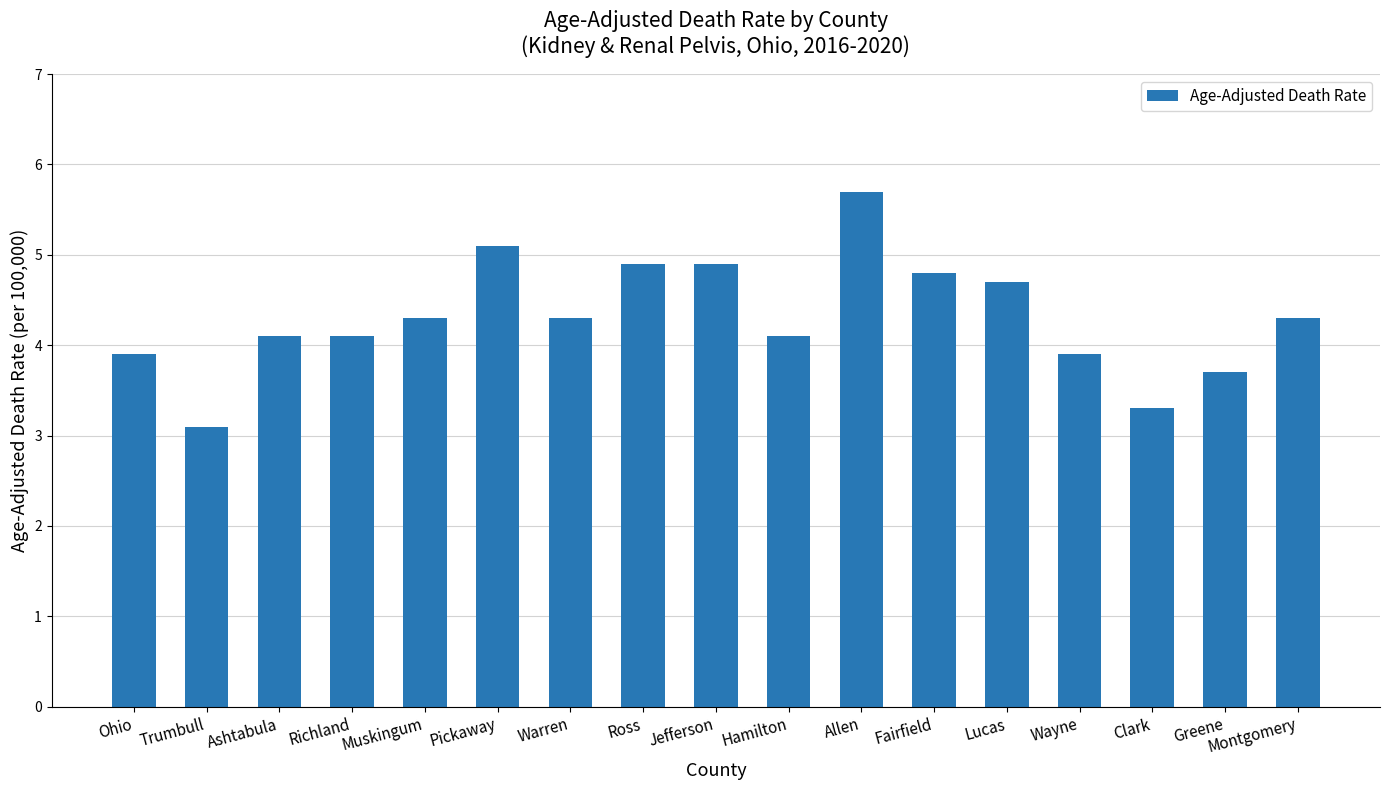

What is the difference between the second highest and minimum values?

2.0